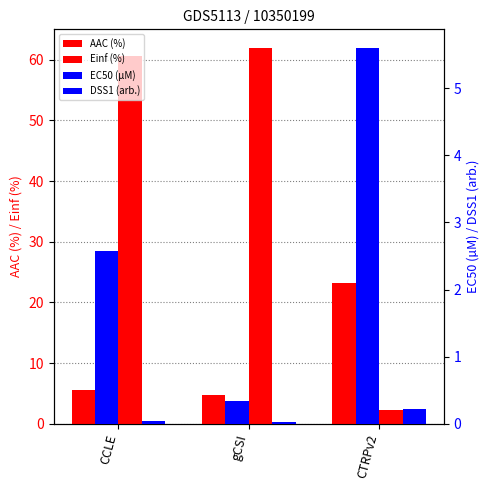

Which series has the widest spread of values?

Einf (%)